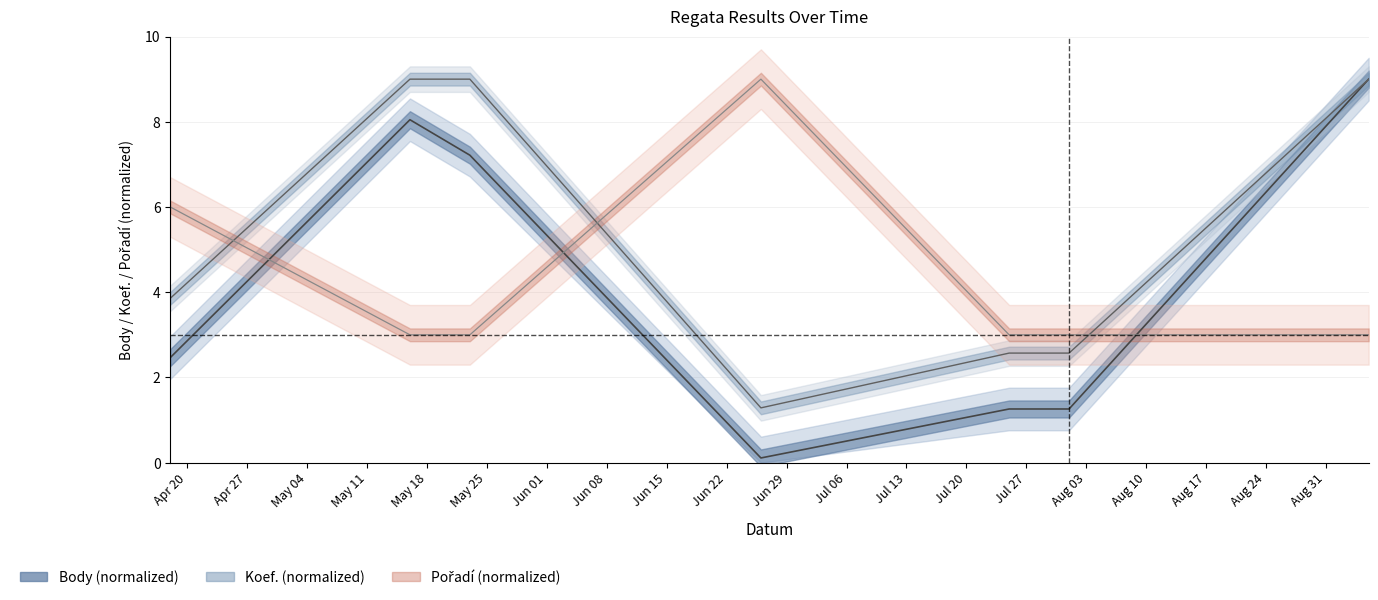

What is the smallest value displayed?

0.1